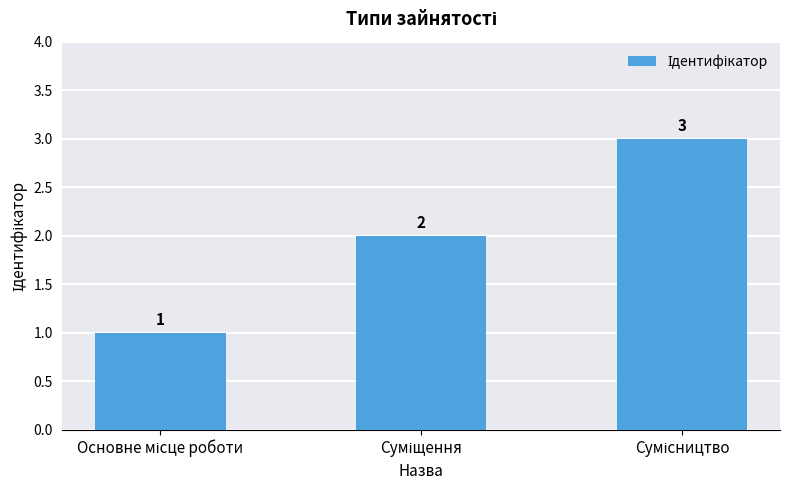

What is the average value?

2